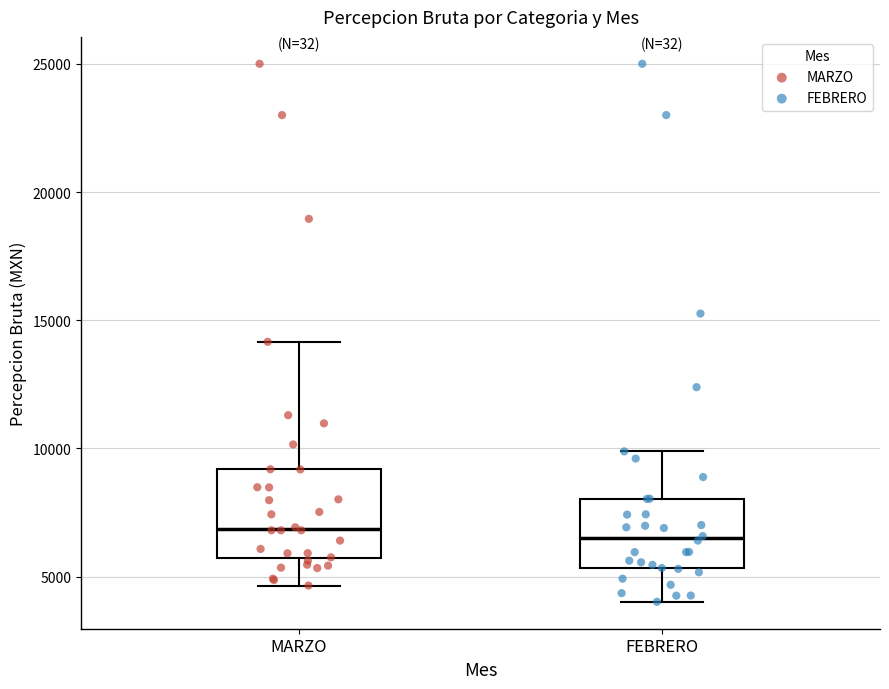

Comparing the boxes themselves (not the whiskers), which one is the tallest?

MARZO